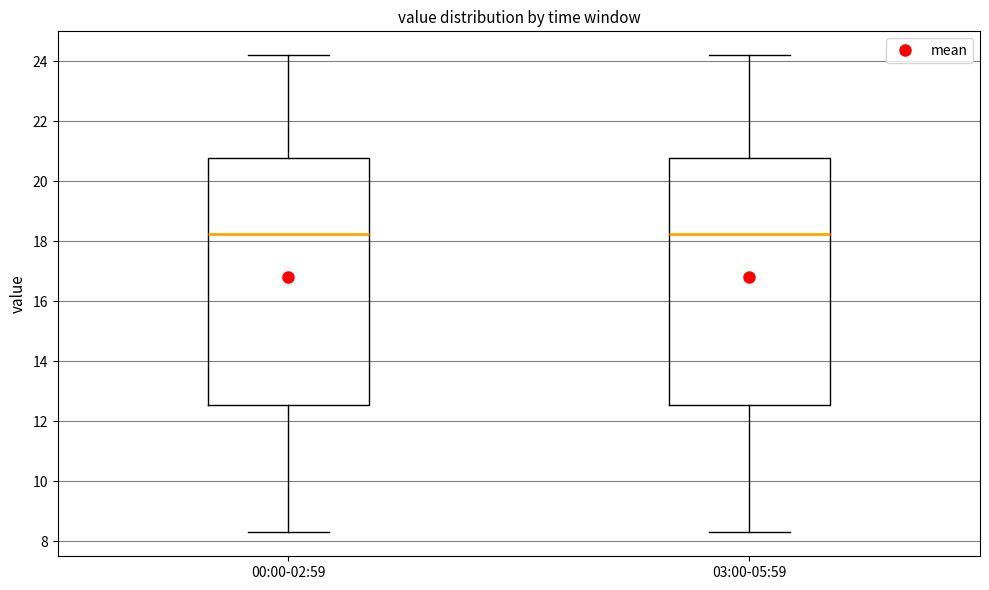

Reading left to right, read every box against the y-axis: the position of its median line, the range the box covers, and the ends of its whiskers. The values are not printed on the chart, so give them approximately, as read against the axis.

00:00-02:59: median 18.2, box 12.6 to 20.8, whiskers 8.4 to 24.2
03:00-05:59: median 18.2, box 12.6 to 20.8, whiskers 8.4 to 24.2